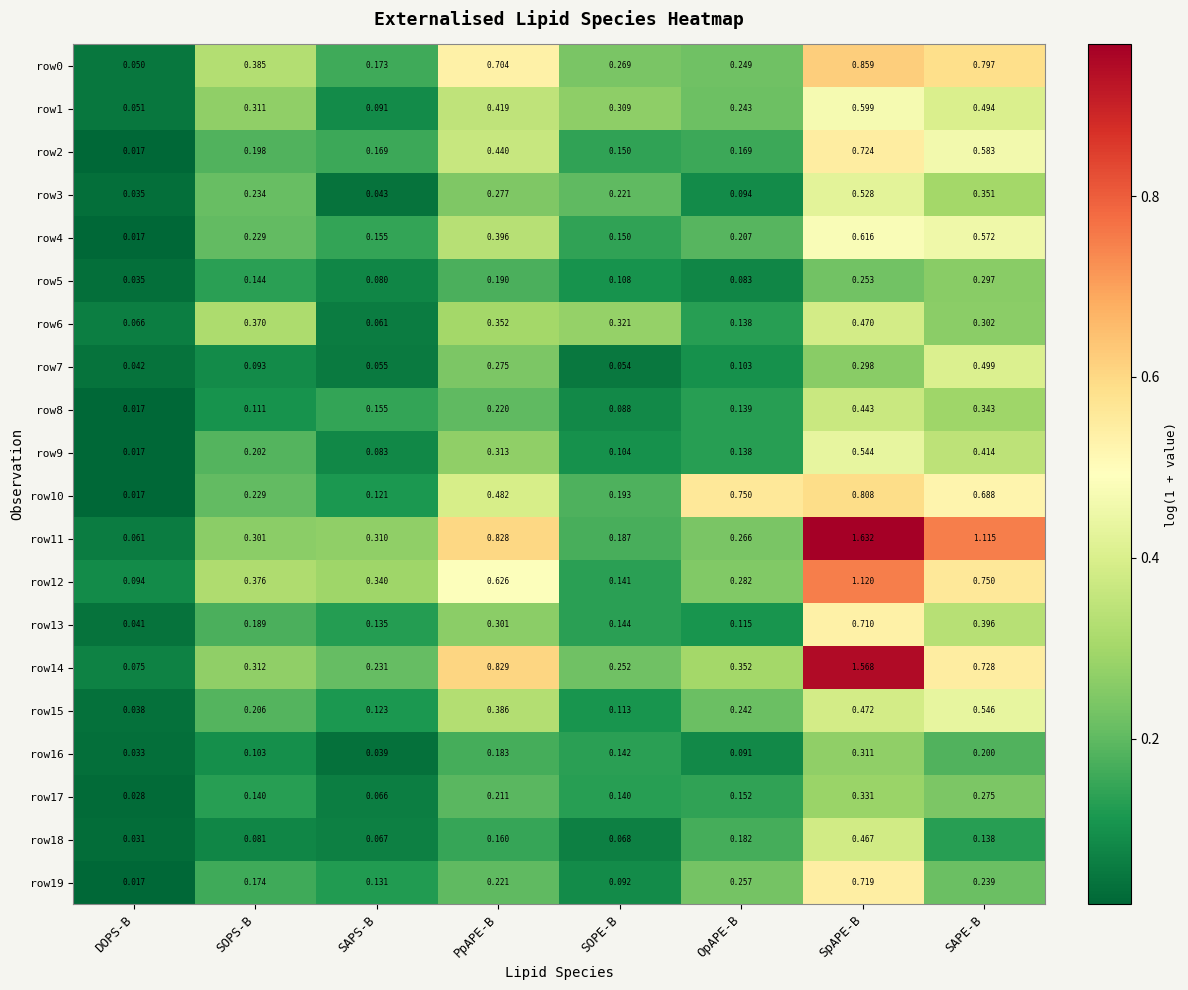

At which category does the chart reach its peak across all series?

SpAPE-B